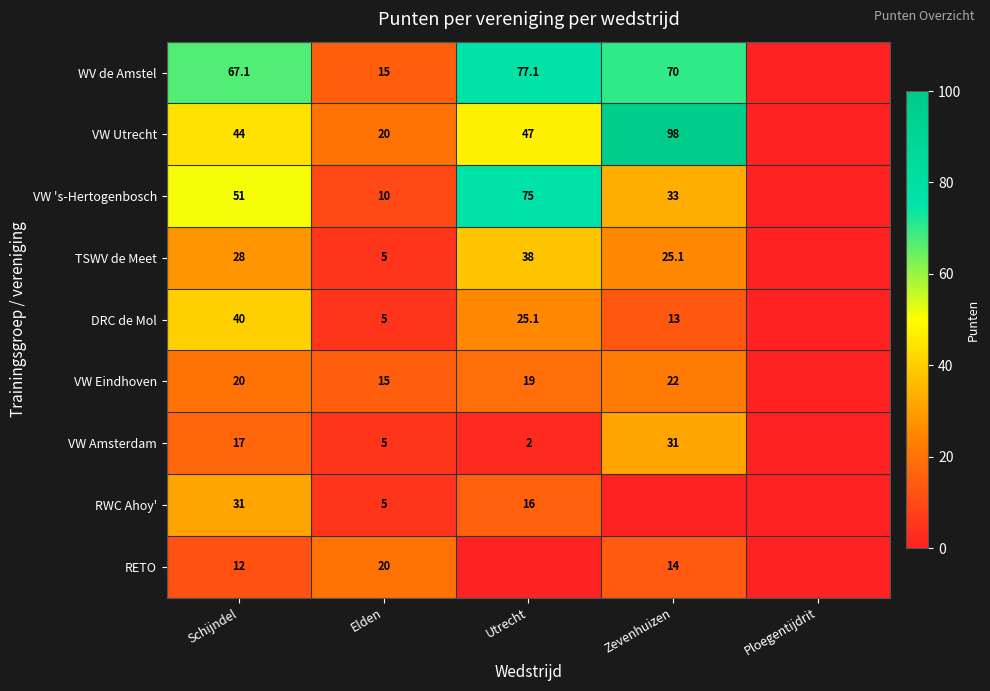

What is the spread (max minus min) of values at Elden?

15.0